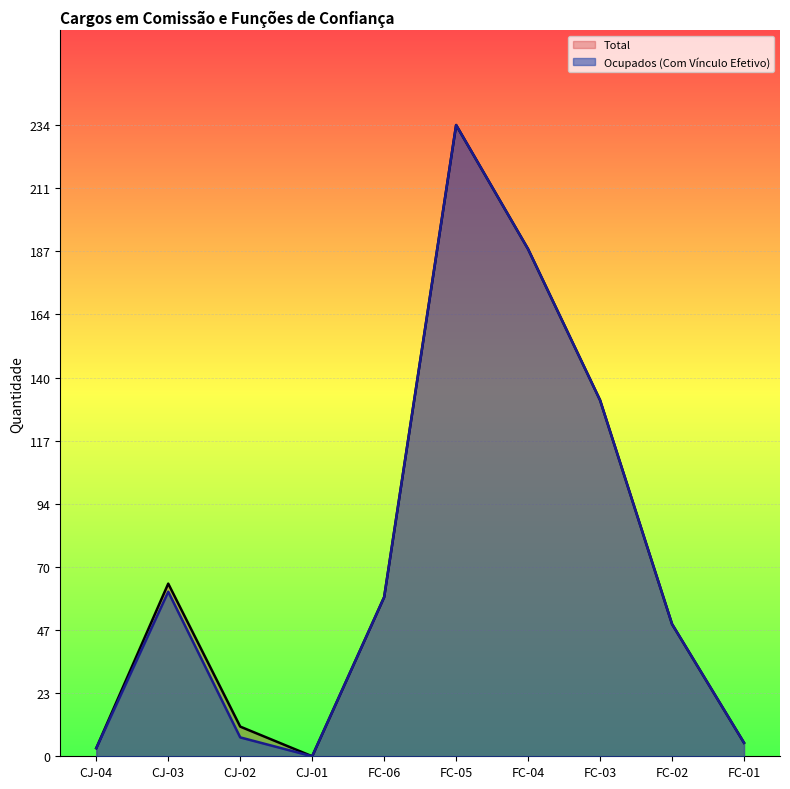

What is the sum of the Ocupados (Com Vínculo Efetivo) values at FC-01 and CJ-04?

8